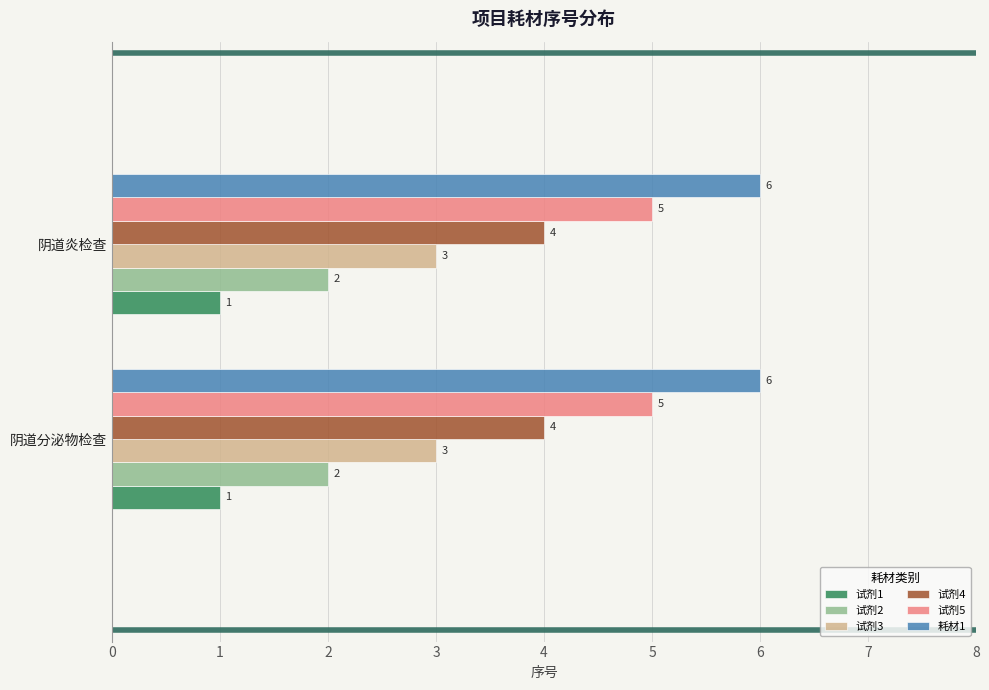

Rank the series at 阴道分泌物检查 from lowest to highest value.

试剂1, 试剂2, 试剂3, 试剂4, 试剂5, 耗材1